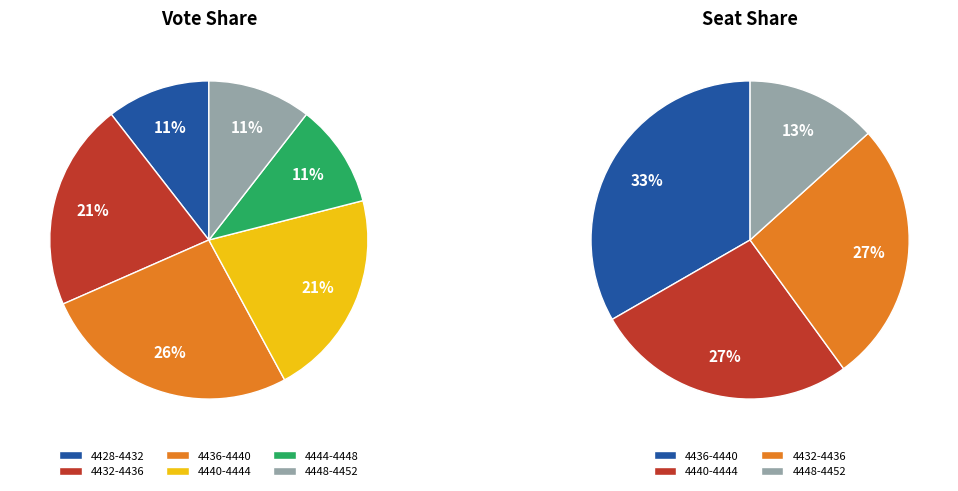

True or false: 4436.0-4440.0 accounts for 23% of the total.

False